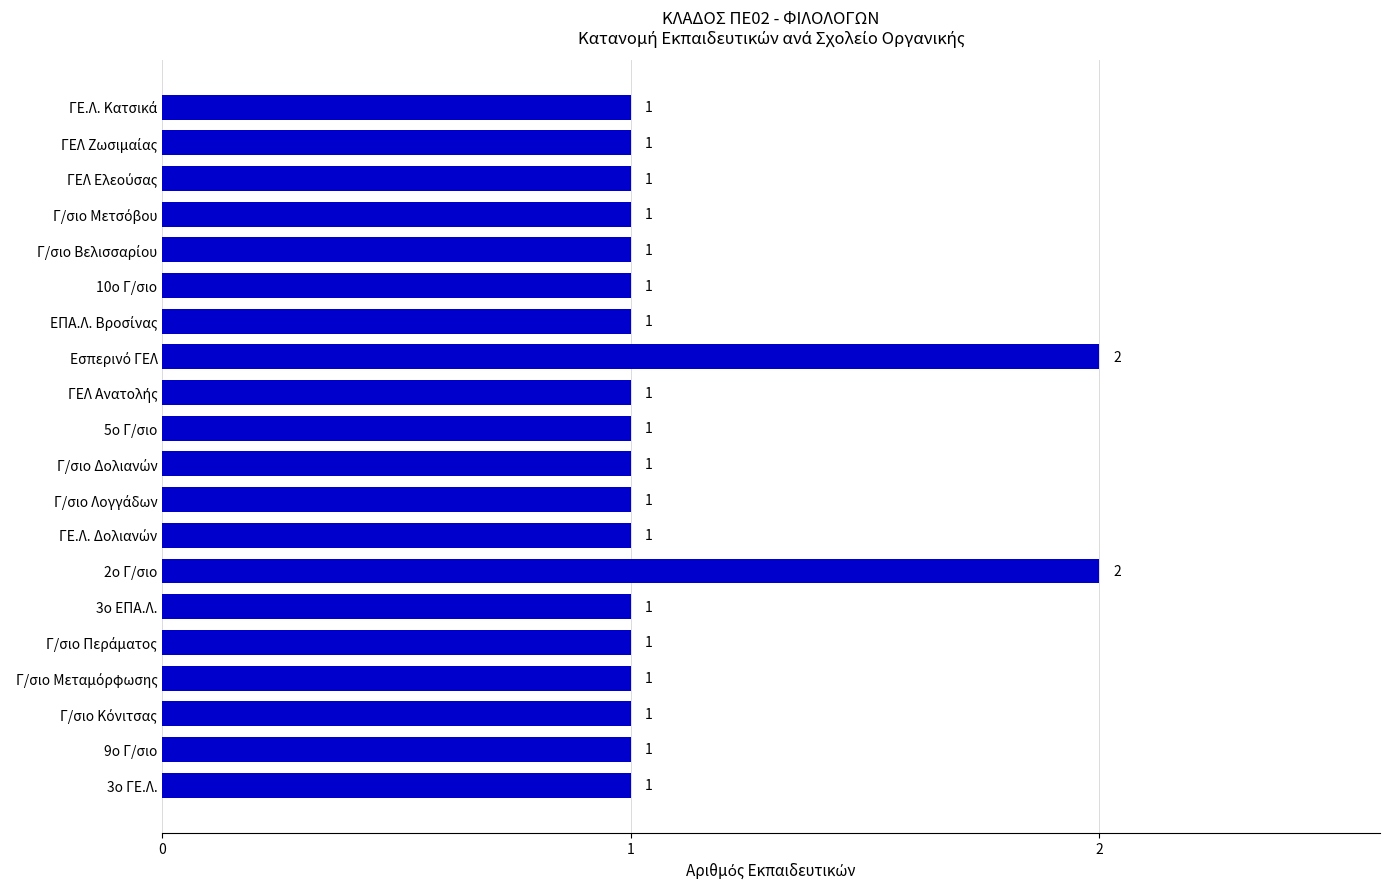

What is the difference between the second highest and minimum values?

1